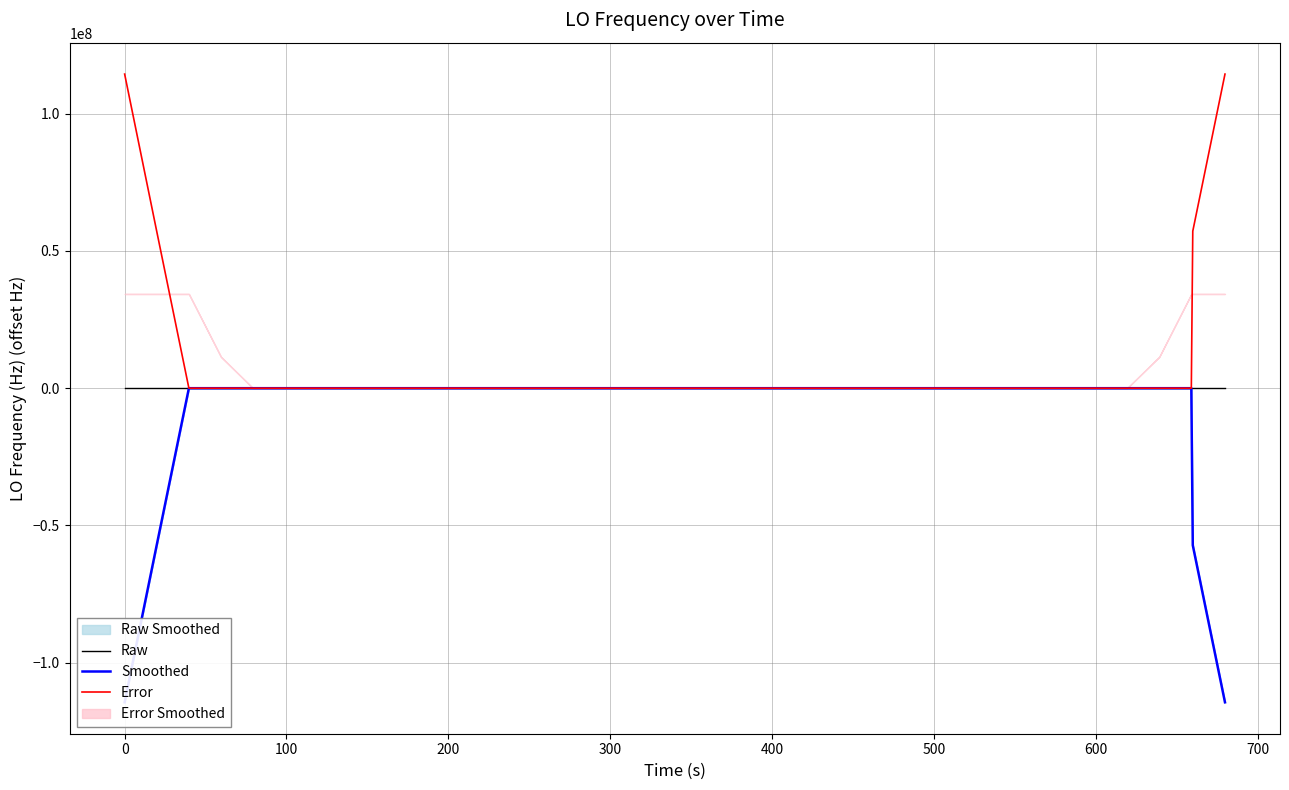

How many lines are shown in the chart?

3